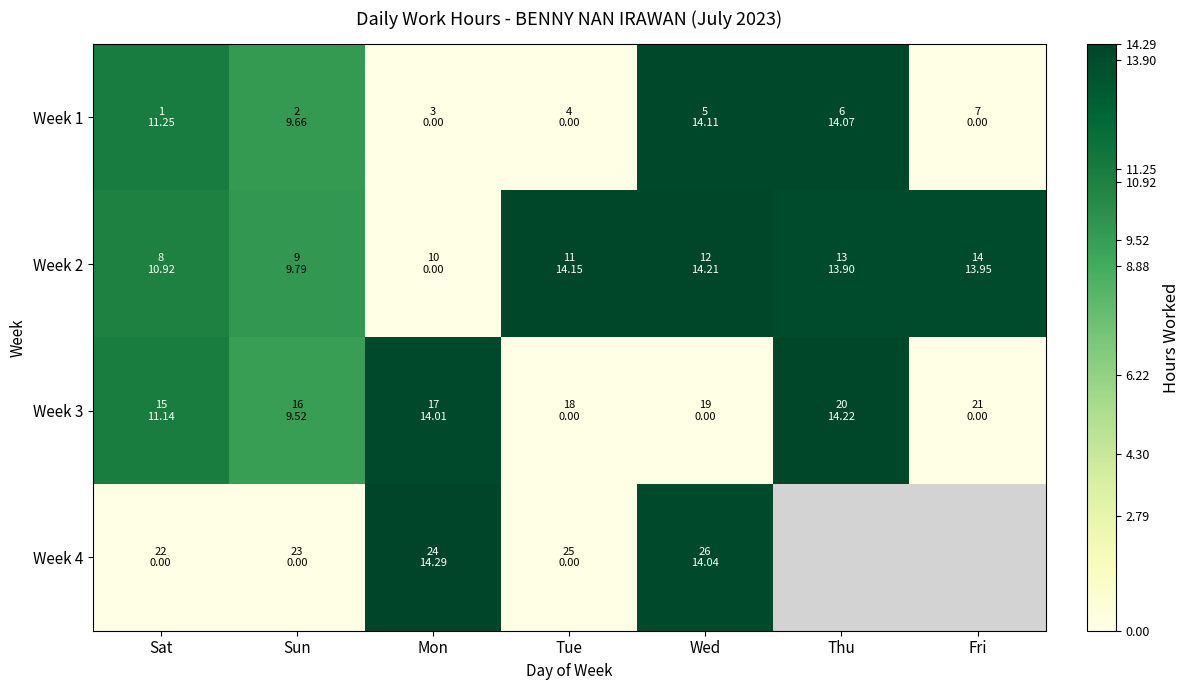

How many positive values does the Week 3 series have?

4